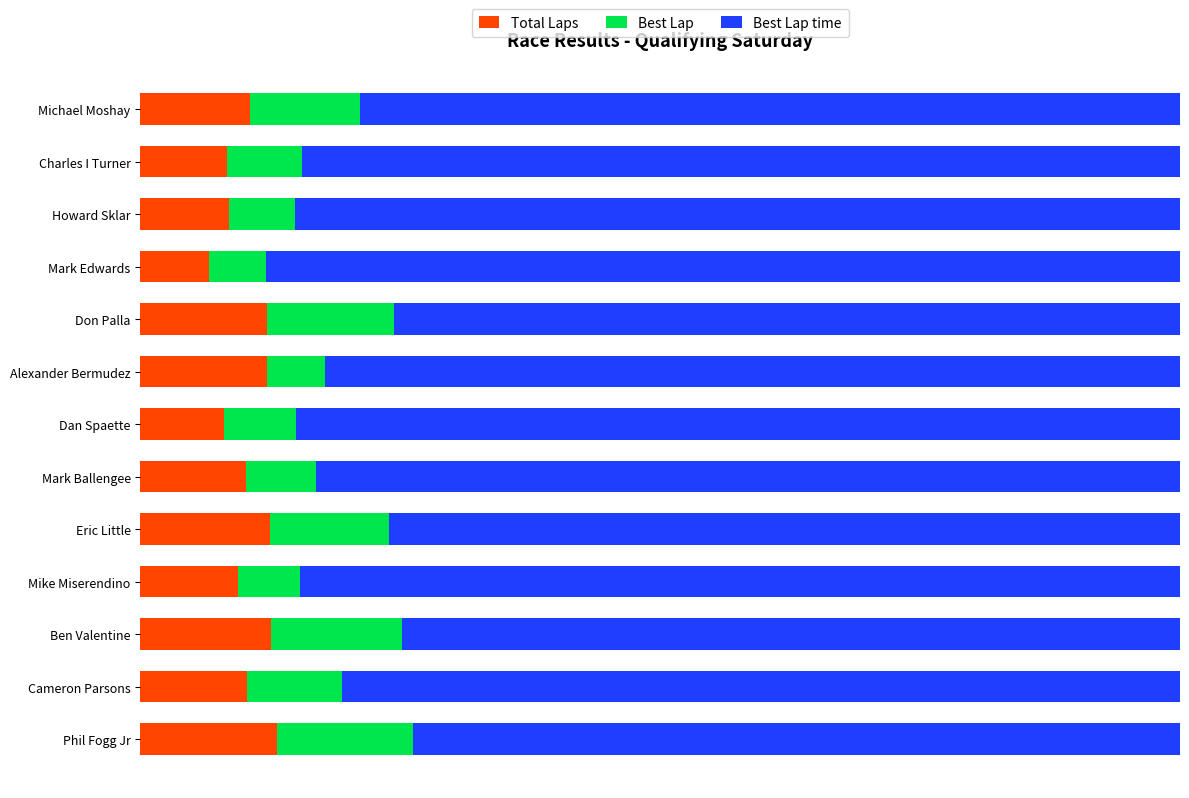

What are all the series names shown in the legend?

Total Laps, Best Lap, Best Lap time